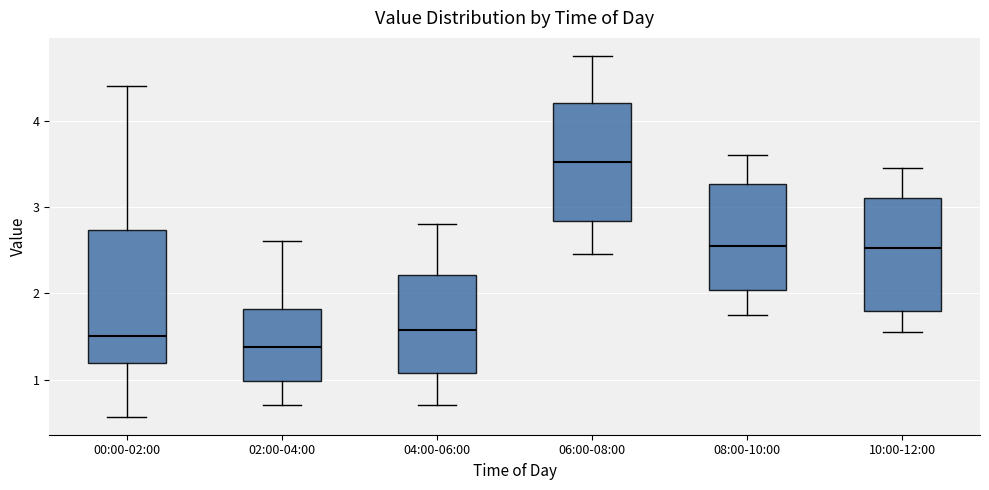

Reading left to right, read every box against the y-axis: the position of its median line, the range the box covers, and the ends of its whiskers. The values are not printed on the chart, so give them approximately, as read against the axis.

00:00-02:00: median 1.5, box 1.2 to 2.7, whiskers 0.6 to 4.4
02:00-04:00: median 1.4, box 1.0 to 1.8, whiskers 0.7 to 2.6
04:00-06:00: median 1.6, box 1.1 to 2.2, whiskers 0.7 to 2.8
06:00-08:00: median 3.5, box 2.8 to 4.2, whiskers 2.5 to 4.8
08:00-10:00: median 2.6, box 2.0 to 3.3, whiskers 1.8 to 3.6
10:00-12:00: median 2.5, box 1.8 to 3.1, whiskers 1.6 to 3.5